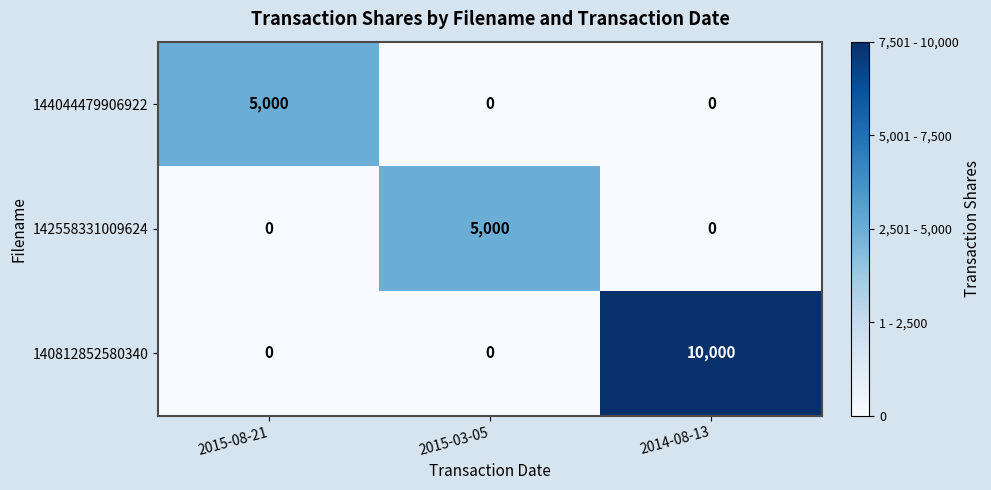

Which series has the widest spread of values?

140812852580340